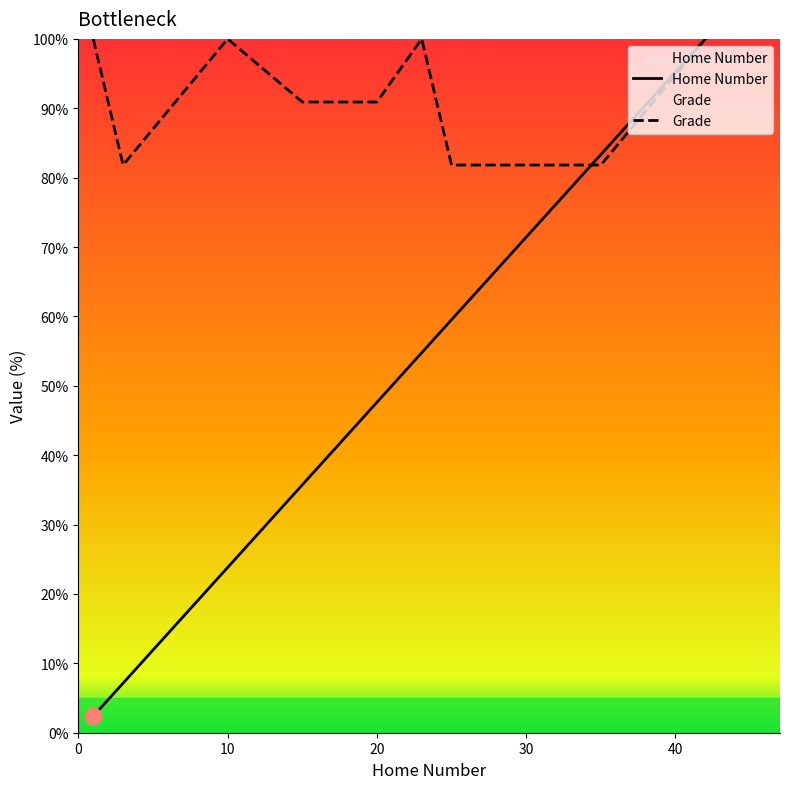

What is the spread (max minus min) of values at 20?

43.3